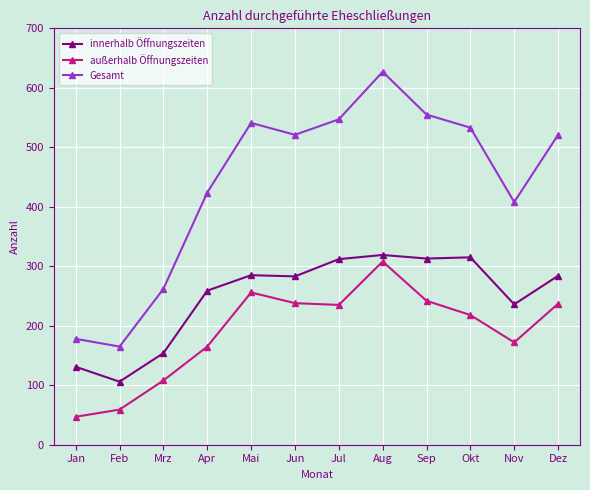

Rank the series at Feb from highest to lowest value.

Gesamt, innerhalb Öffnungszeiten, außerhalb Öffnungszeiten